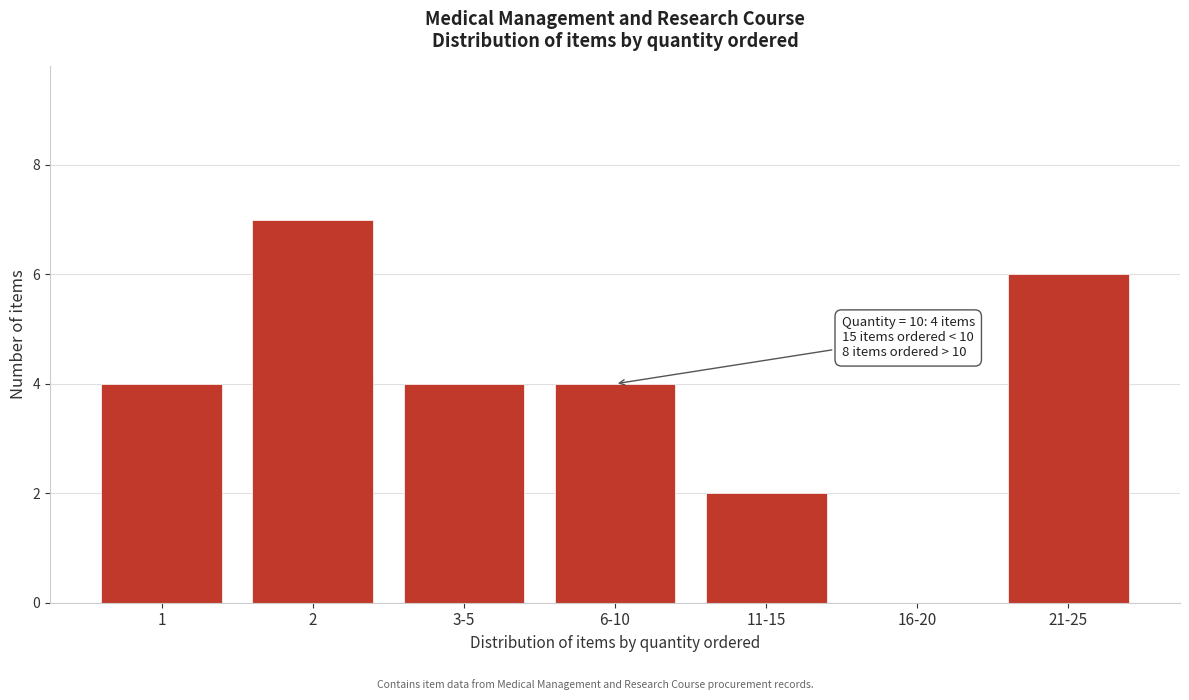

Reading left to right, transcribe all the data shown in this chart.

1=4	2=7	3-5=4	6-10=4	11-15=2	16-20=0	21-25=6